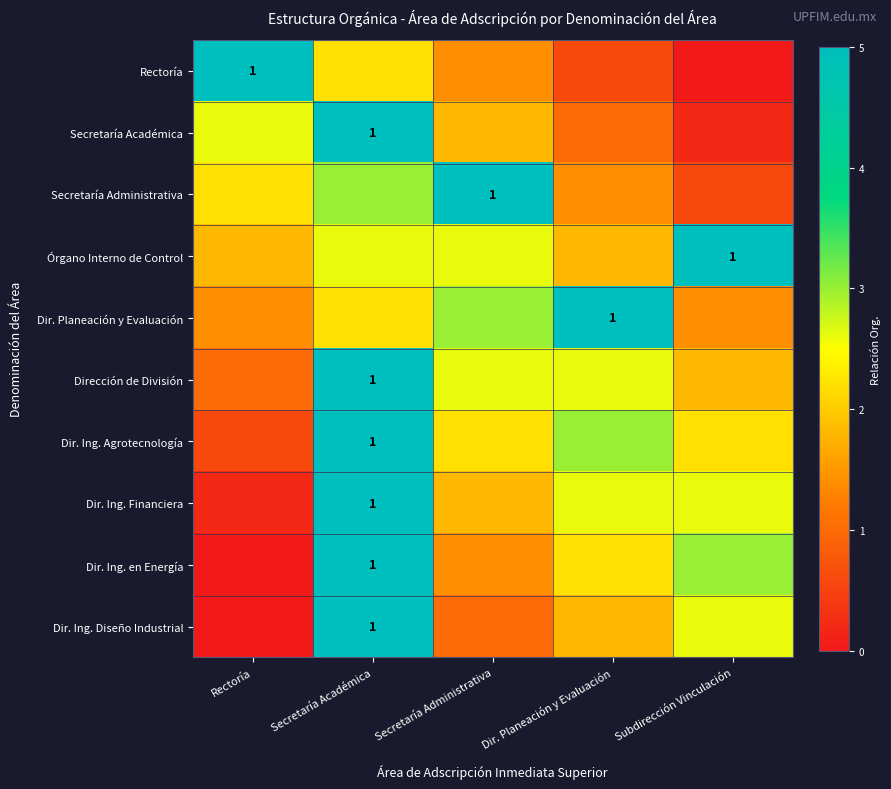

What is the maximum value shown in the chart?

5.0